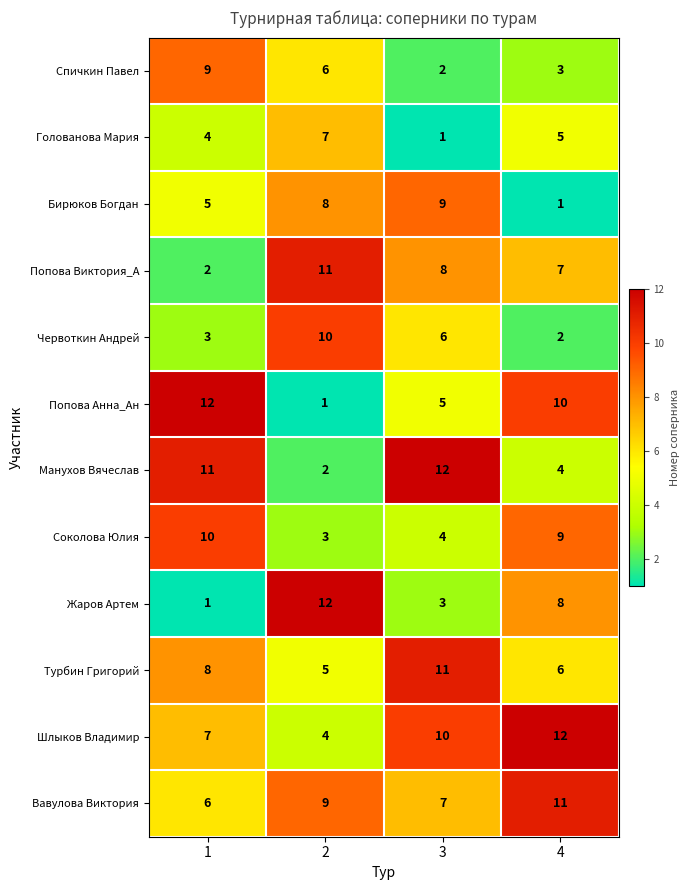

What is the sum of the Жаров Артем values at 1 and 2?

13